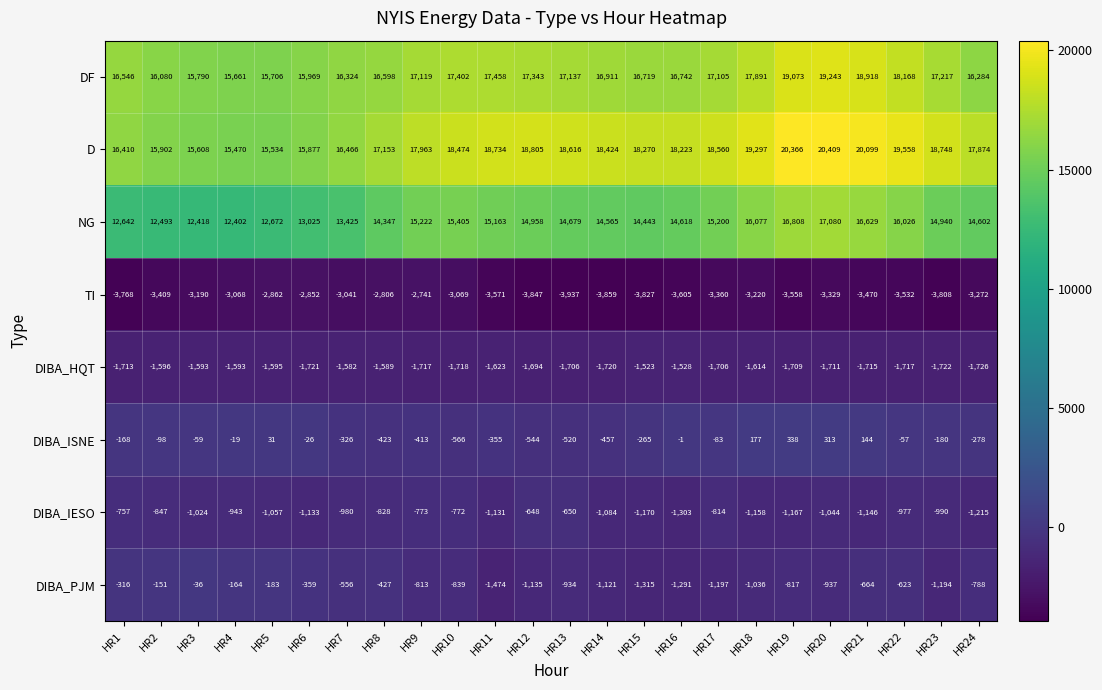

Which series has the largest range (max minus min)?

D